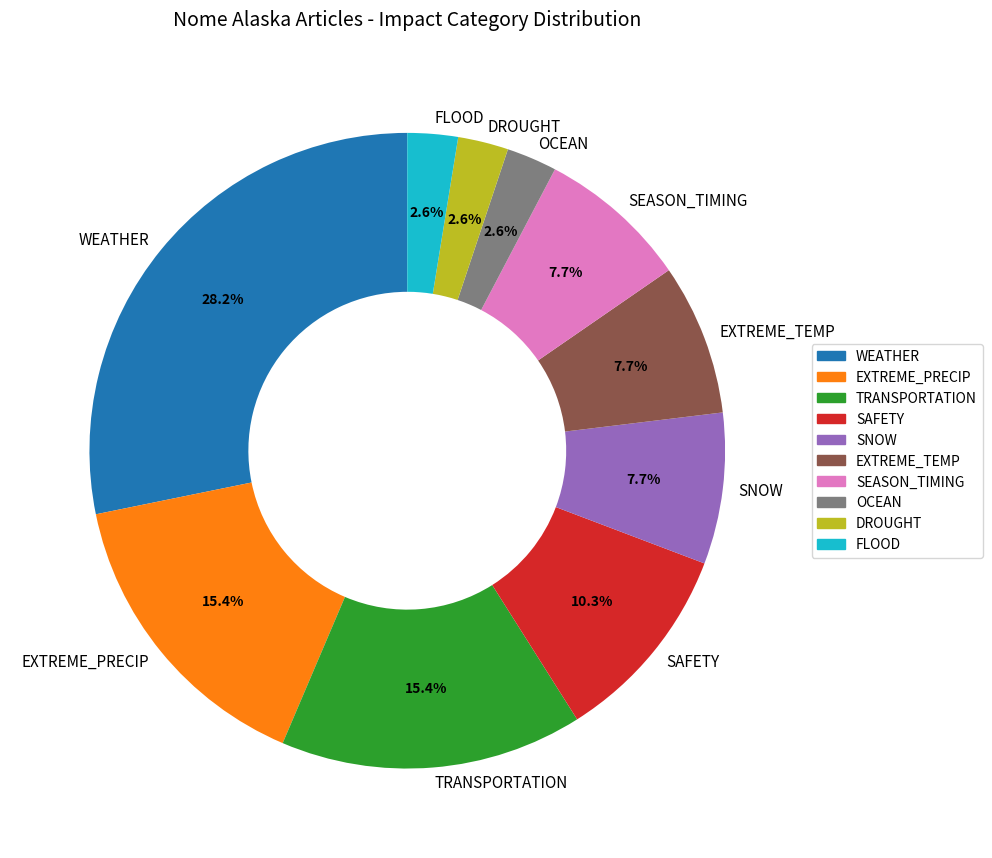

Between FLOOD and EXTREME_TEMP, which is larger?

EXTREME_TEMP